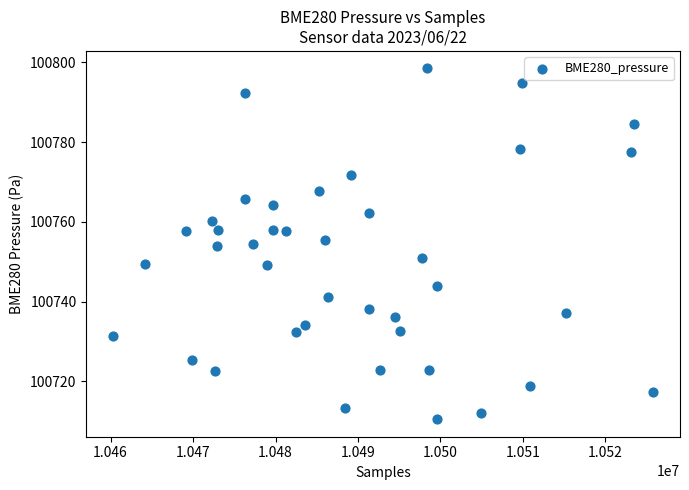

What is the range of X values (max minus min)?

65460.0